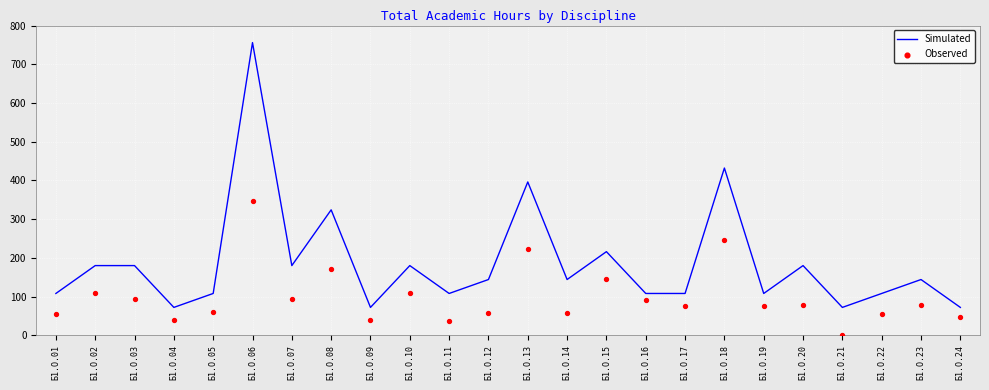

Which series has the largest total across all categories?

Simulated